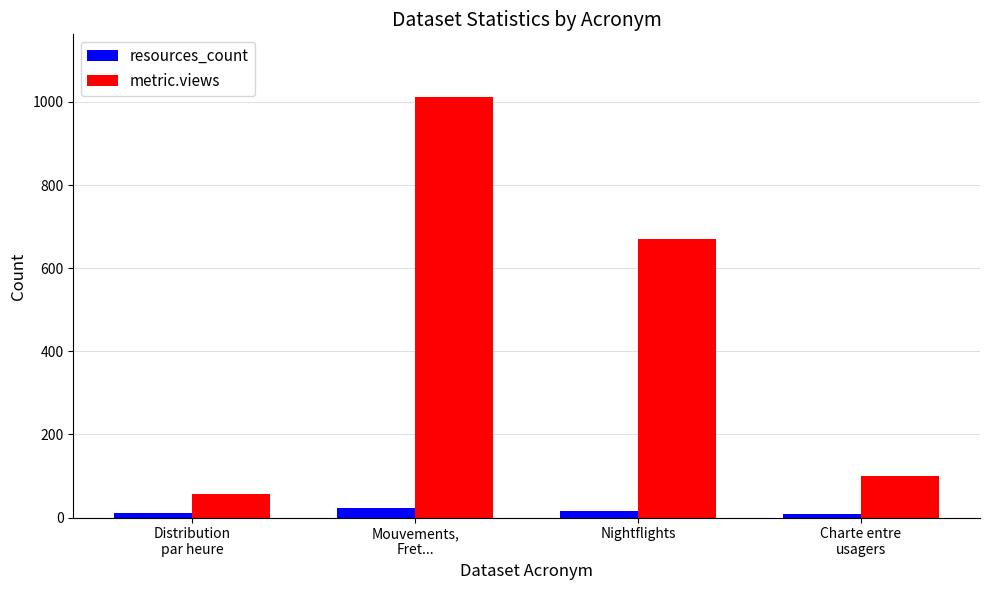

Does the chart contain any negative values?

No